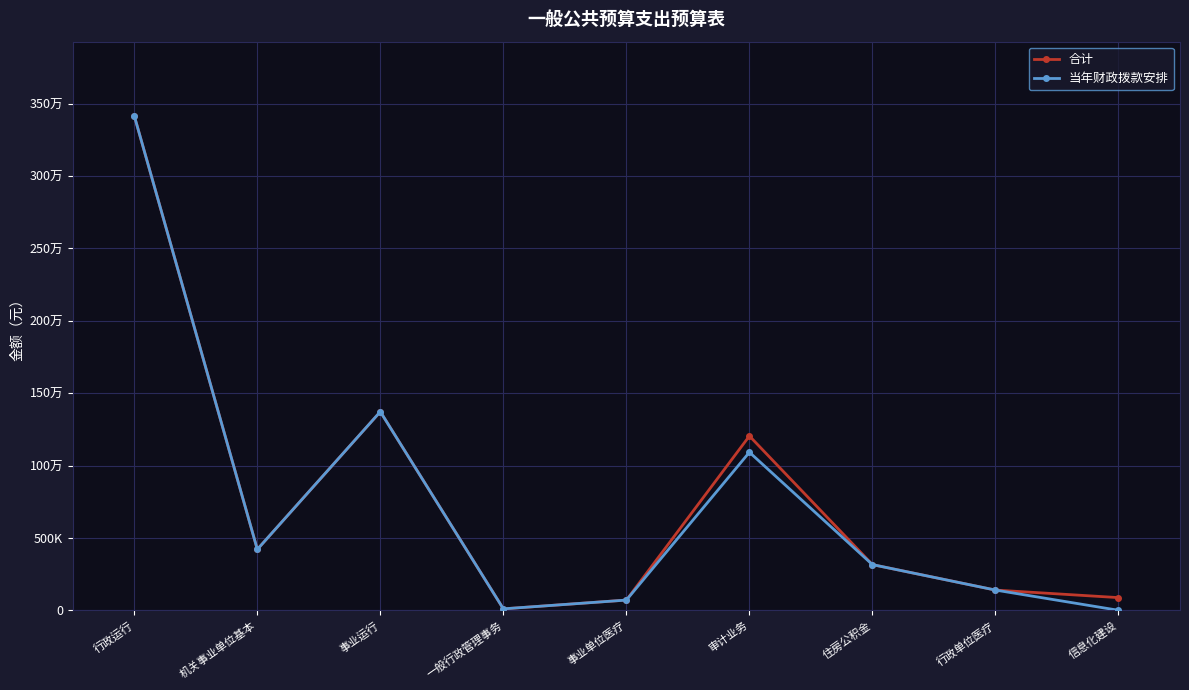

At how many categories does at least one series exceed 2124191?

1